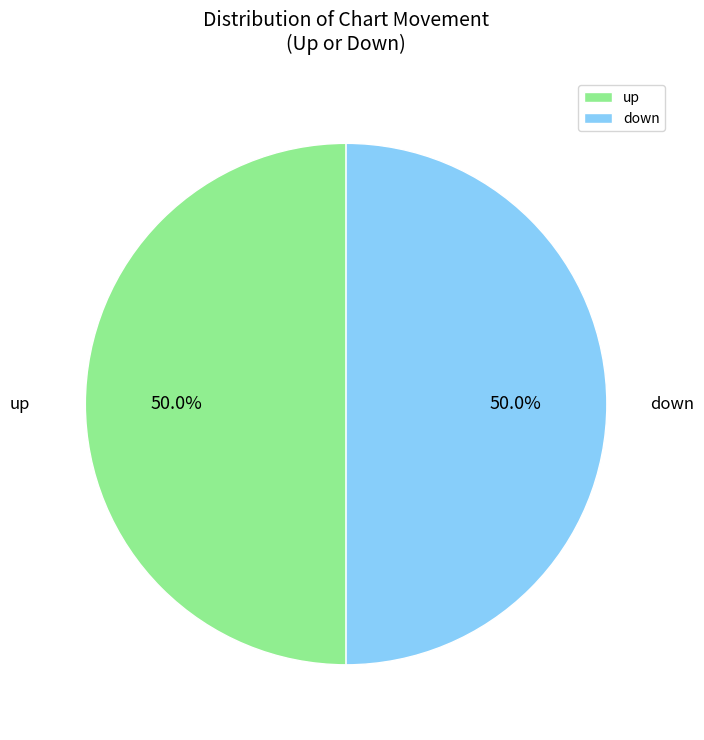

The up slice represents 69% of the pie. True or false?

False